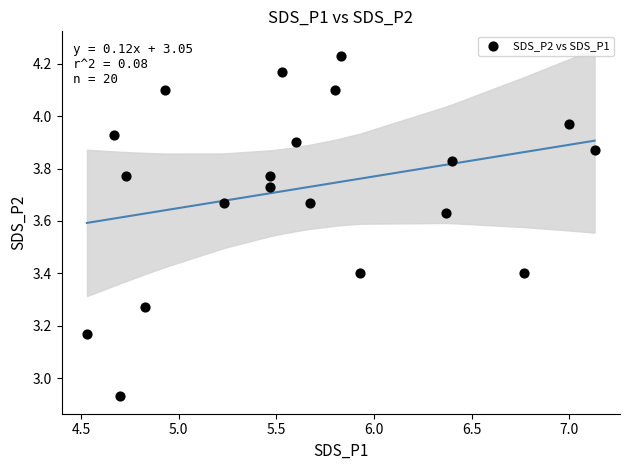

What is the range of Y values (max minus min)?

1.3